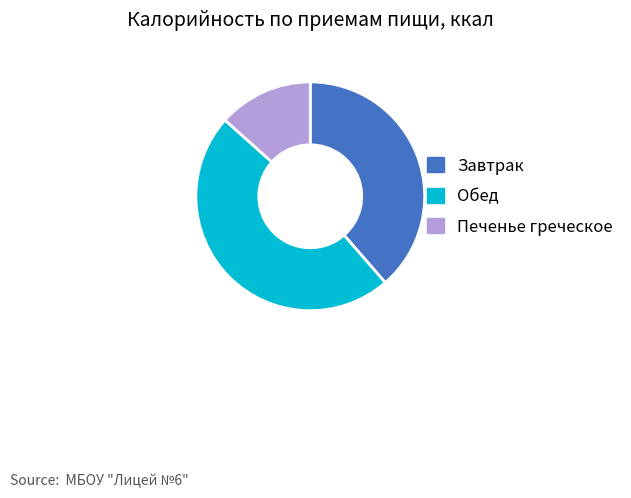

Is the sum of Обед and Завтрак greater than half?

Yes